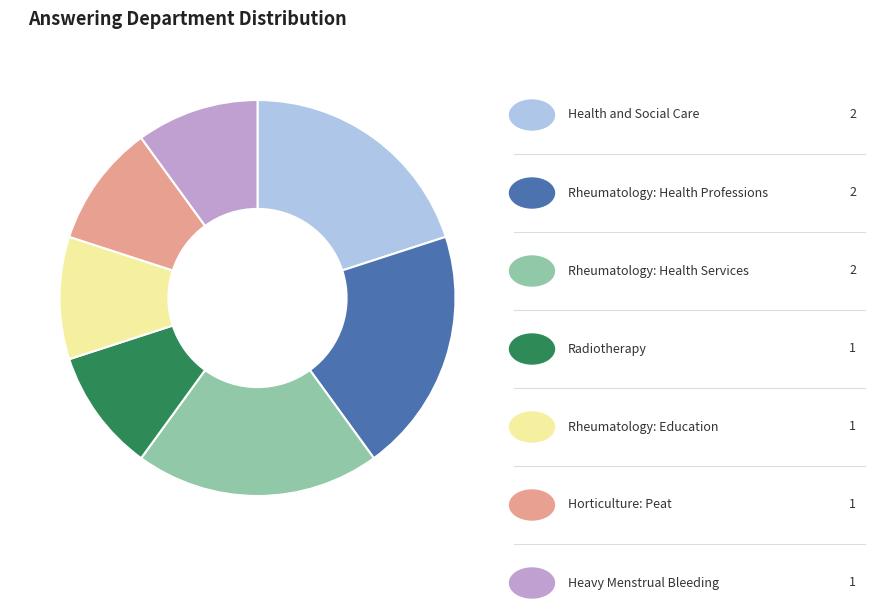

Is there a majority slice in this chart?

No